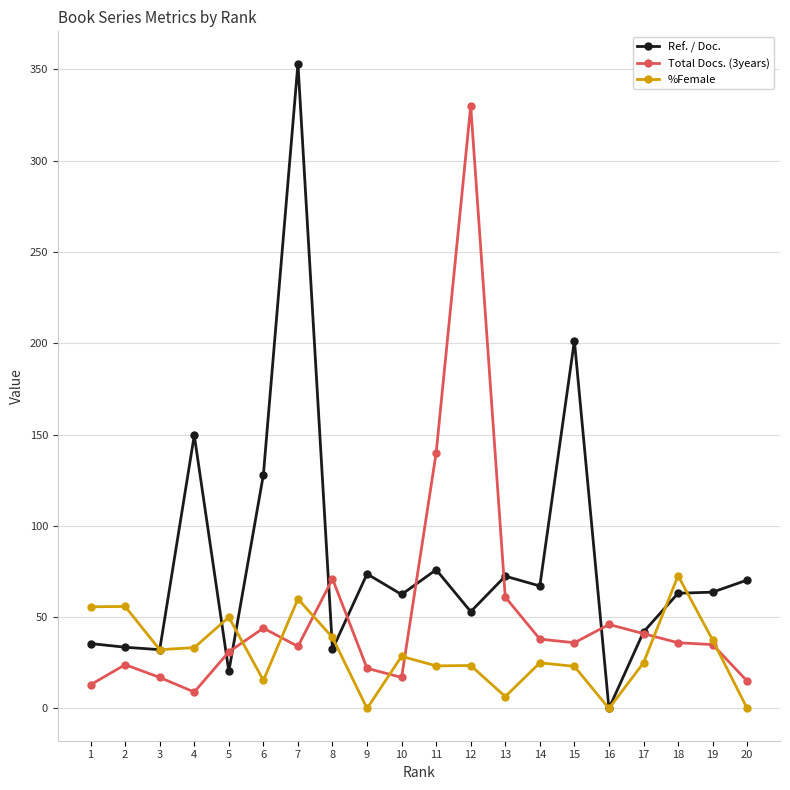

Rank the series at 4 from lowest to highest value.

Total Docs. (3years), %Female, Ref. / Doc.